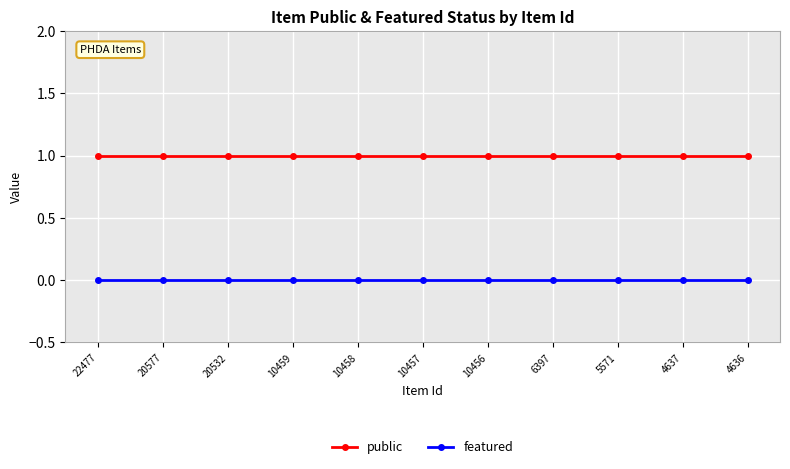

True or false: public has a value of 2 at 10459.

False